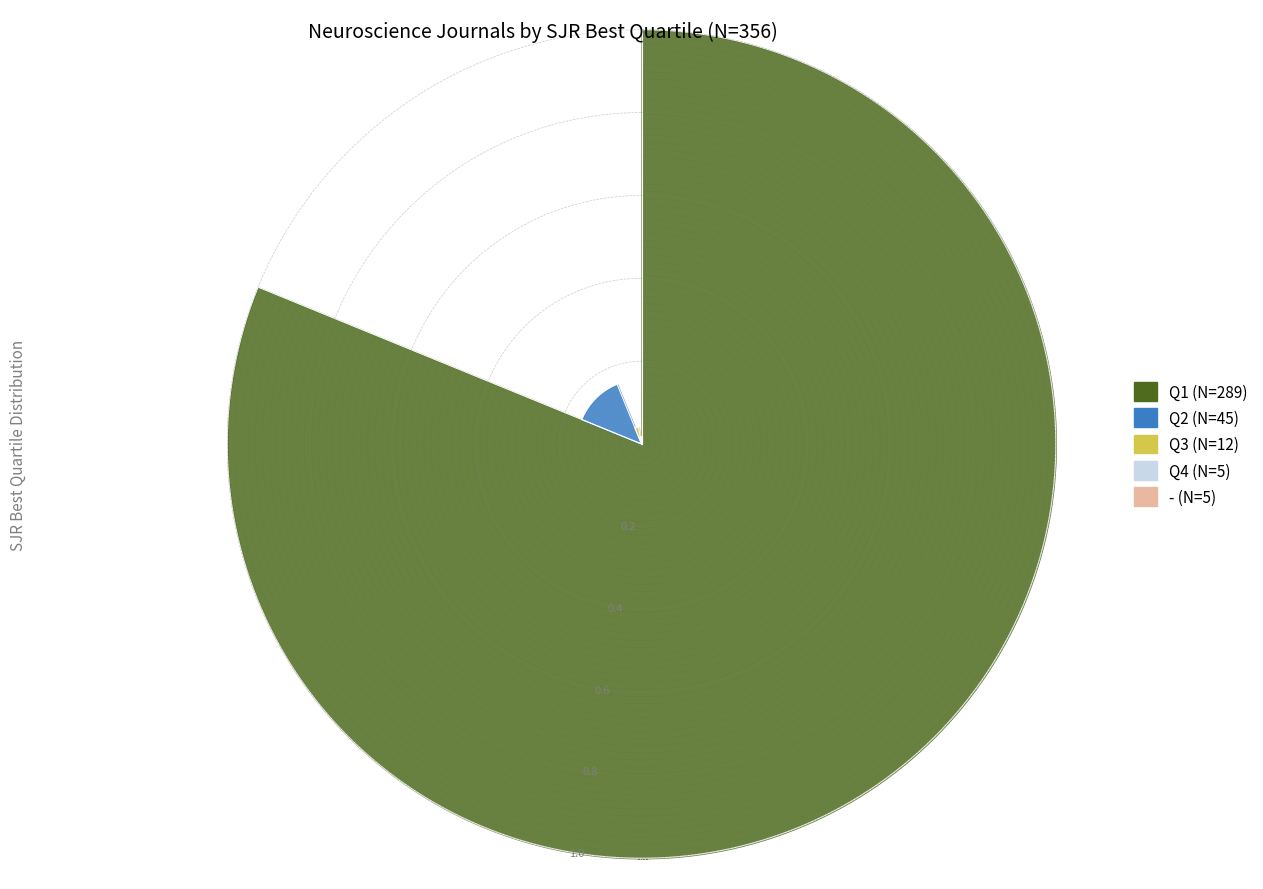

Which slice represents more than half of the pie?

Q1